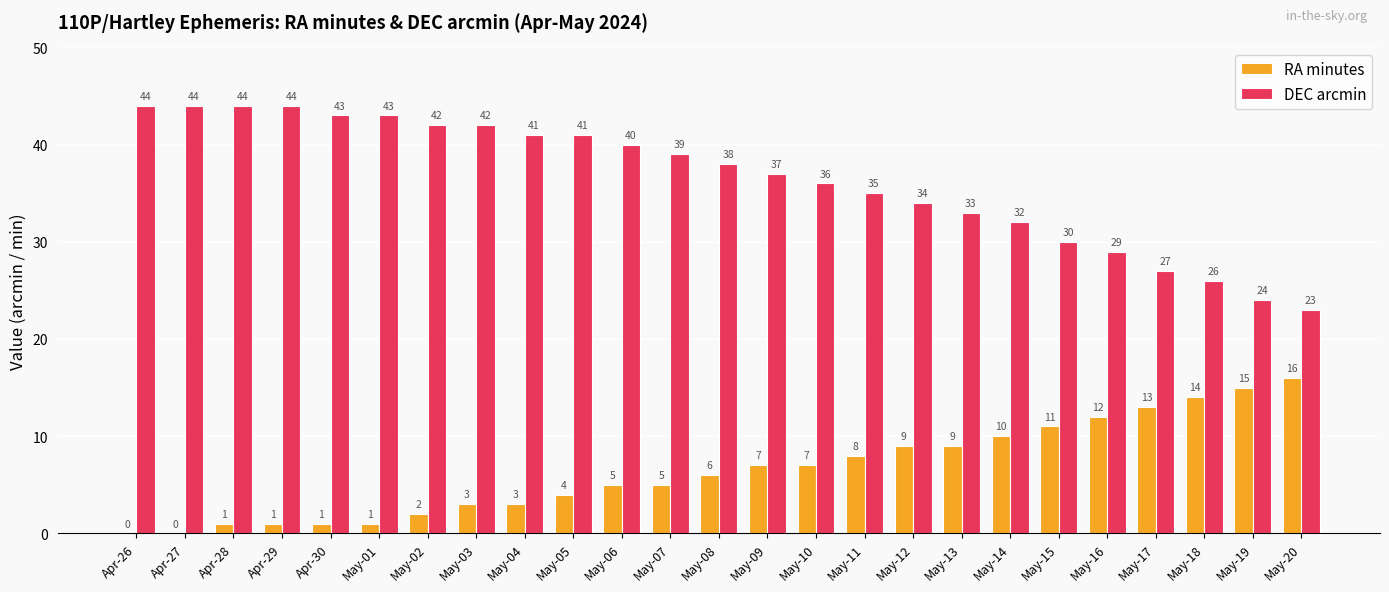

Which series has the largest range (max minus min)?

DEC arcmin